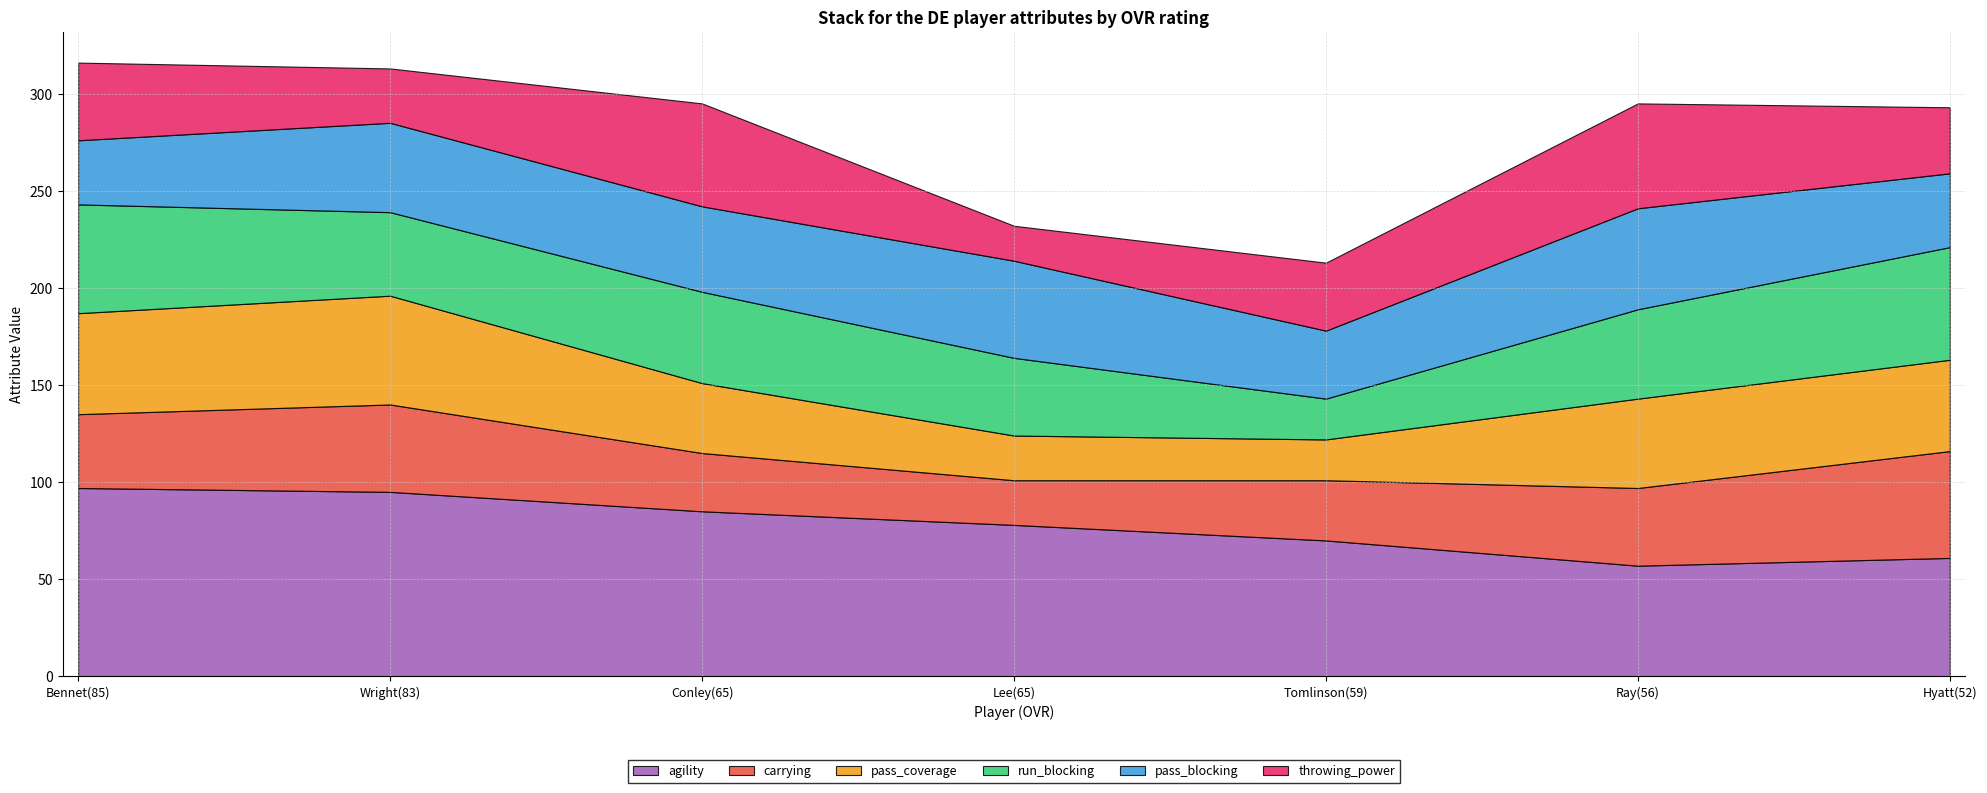

How many series are shown in this chart?

6